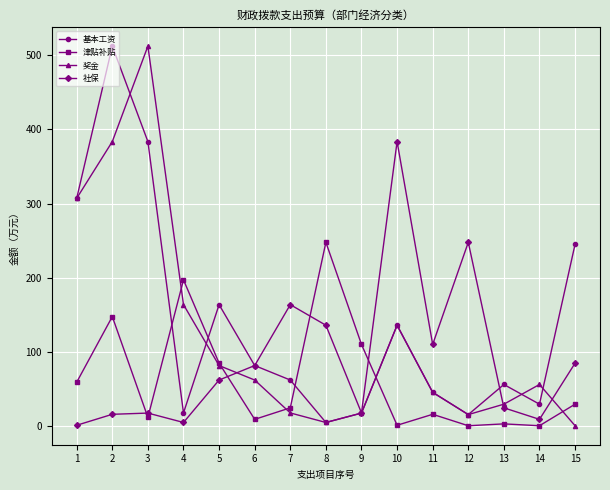

How many times do 津贴补贴 and 基本工资 cross each other?

4